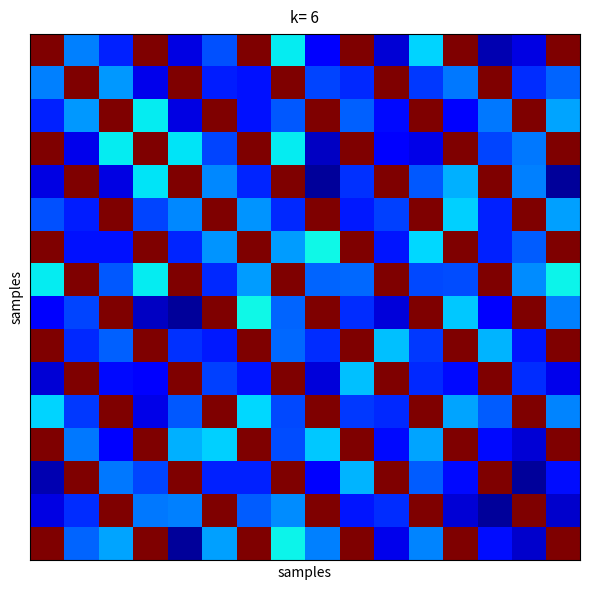

How many distinct data groups are displayed?

16